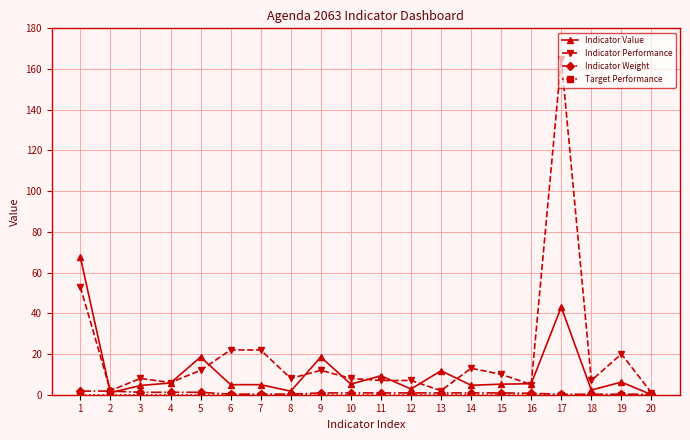

Does the chart display data point markers on the line(s)?

Yes